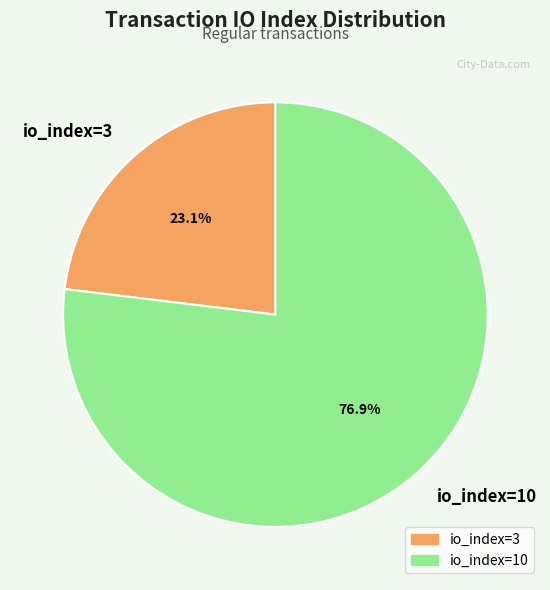

To the nearest percent, what portion does io_index=10 represent?

77%